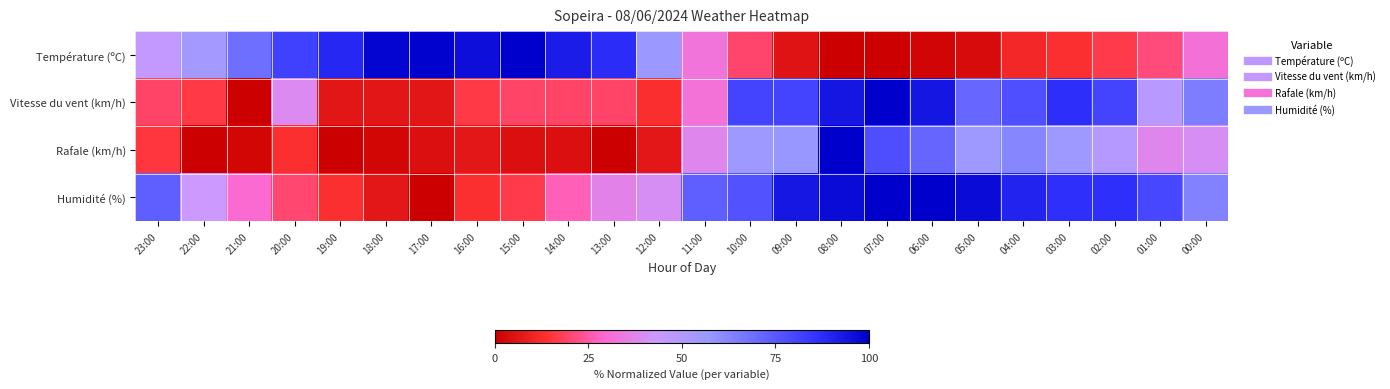

What is the total value across all series at 08:00?

290.2